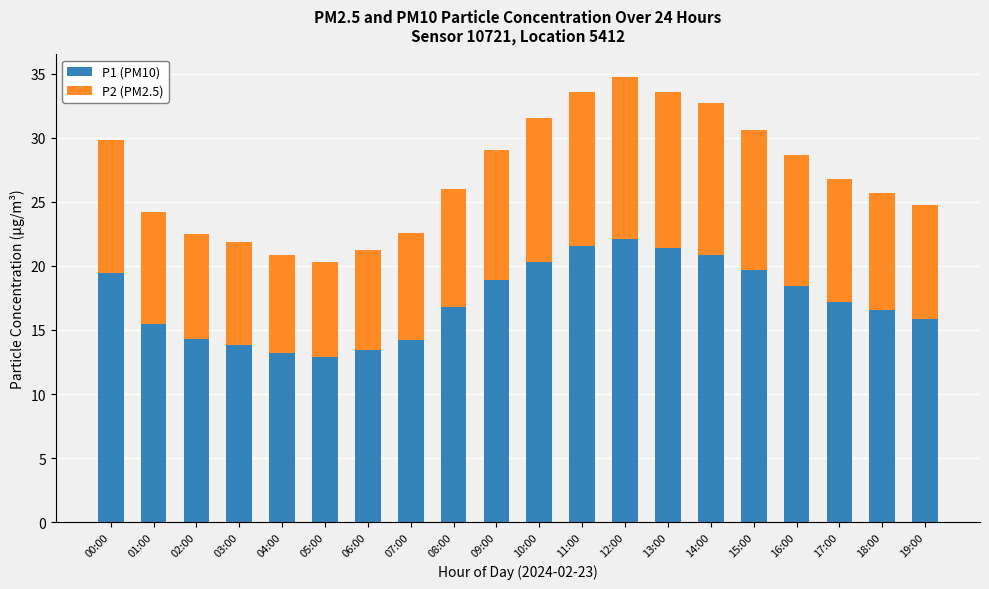

What is the total value across all series at 16:00?

28.7